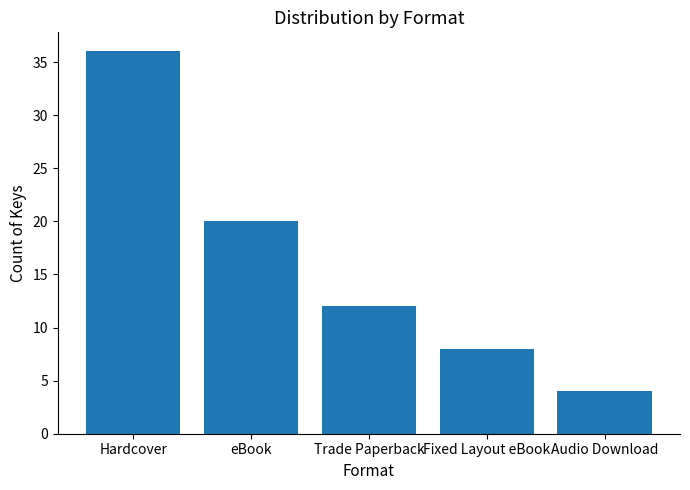

What is the maximum value shown in the chart?

36